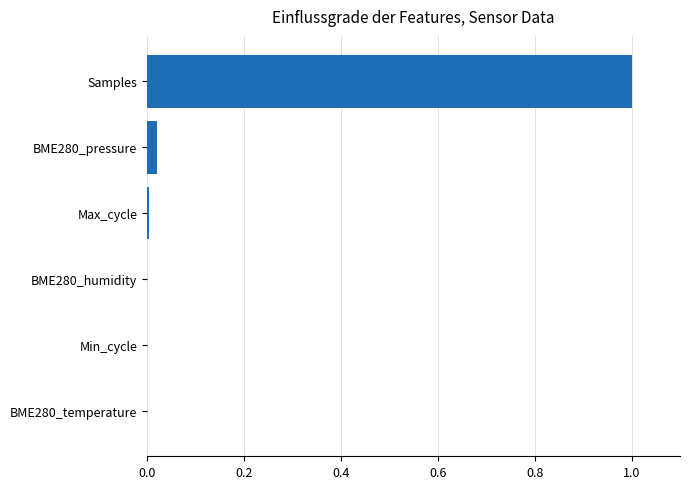

What is the sum of all values?

1.0